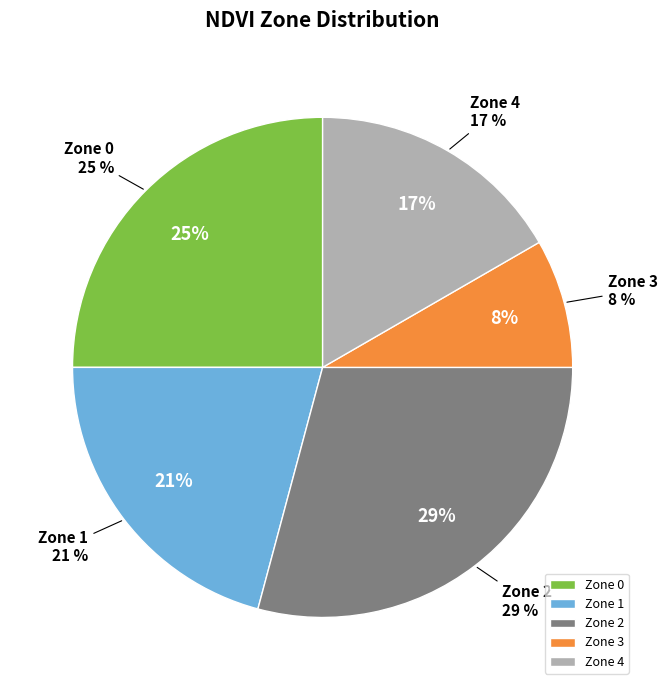

How many segments does this pie chart have?

5